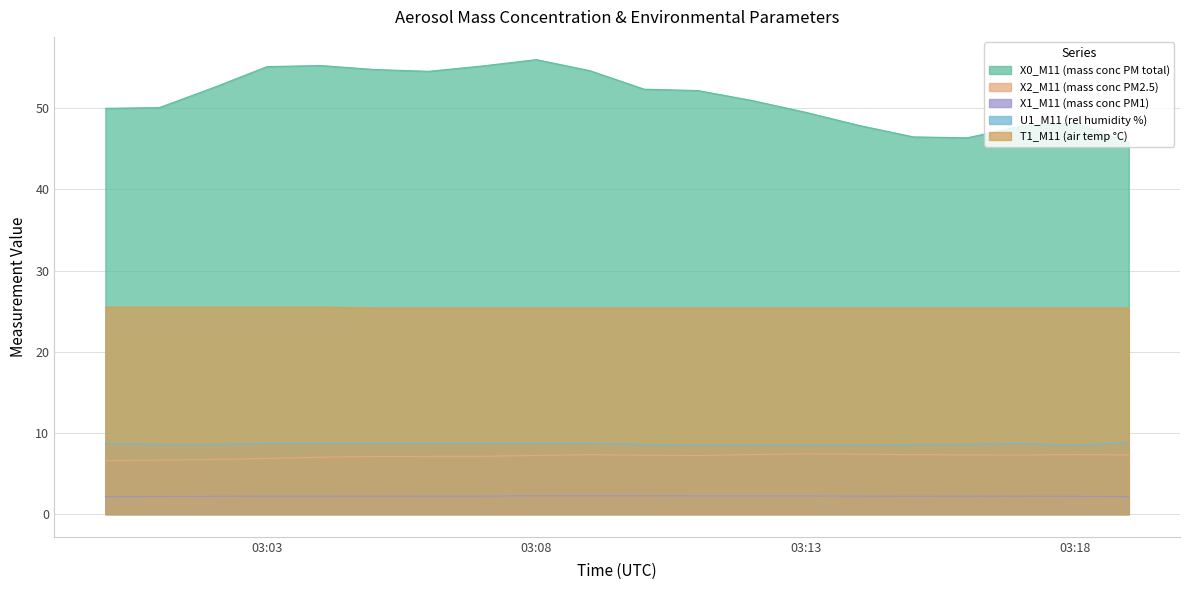

The value of X2_M11 (mass conc PM2.5) at 03:18 is 7.3. True or false?

True